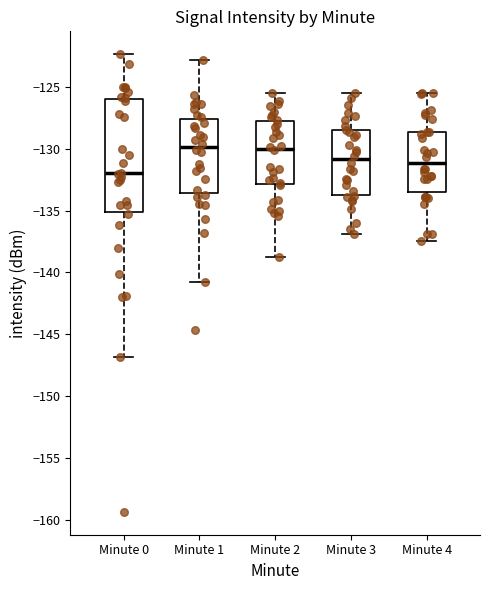

Where is the lower edge of the box for Minute 2 on the y-axis? The values are not printed on the chart, so give them approximately, as read against the axis.

-133.0